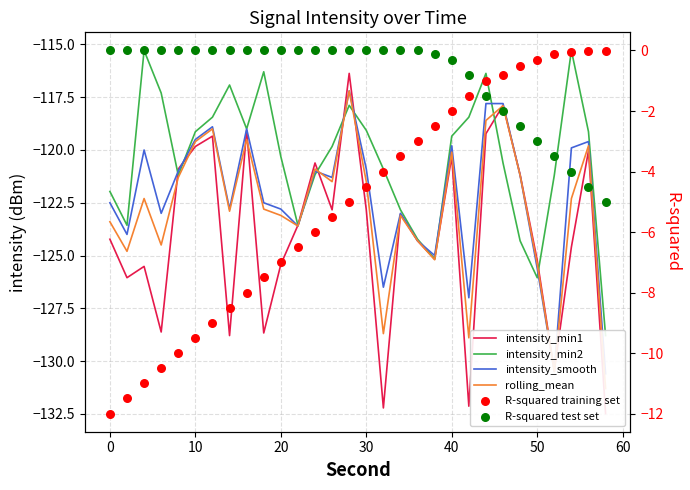

What are all the series names shown in the legend?

intensity_min1, intensity_min2, intensity_smooth, rolling_mean, R-squared training set, R-squared test set